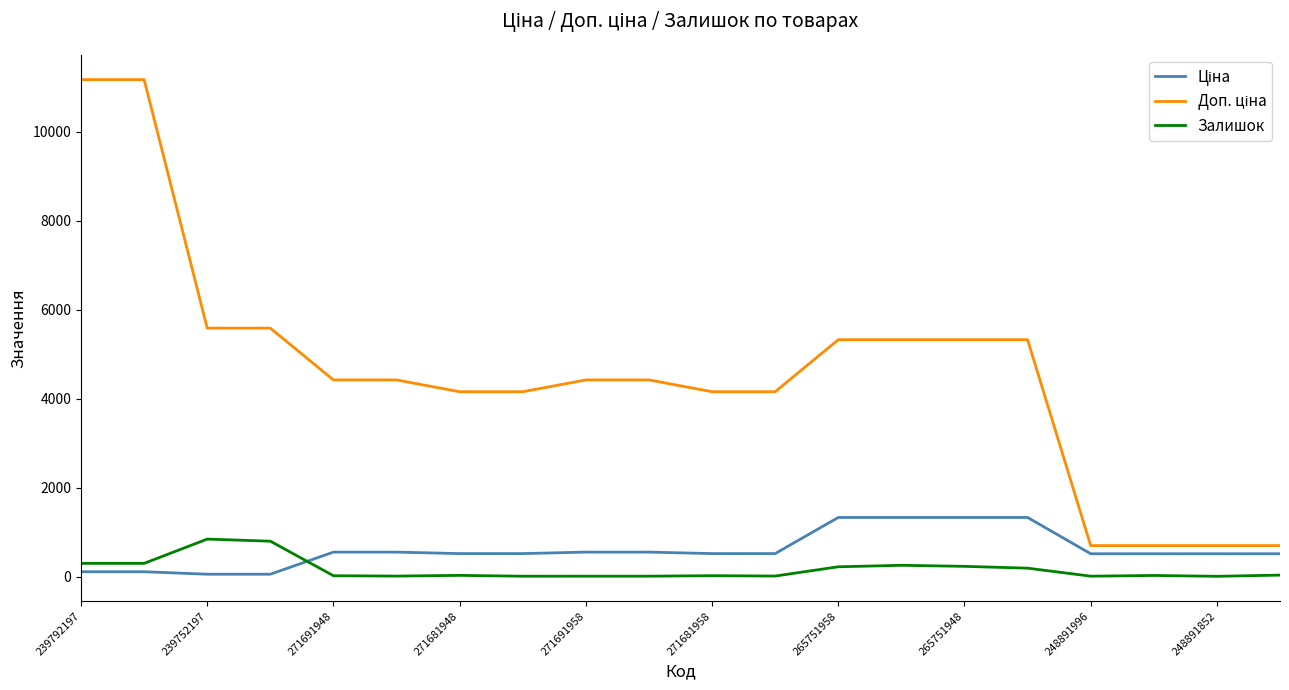

What is the difference between the maximum and minimum values in the Залишок series?

836.0